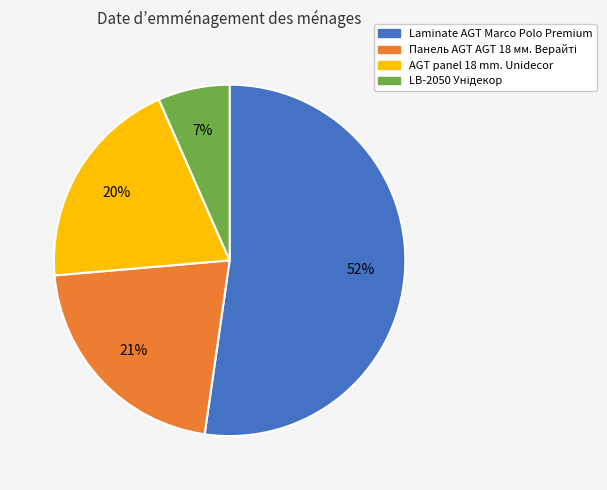

How many segments does this pie chart have?

4